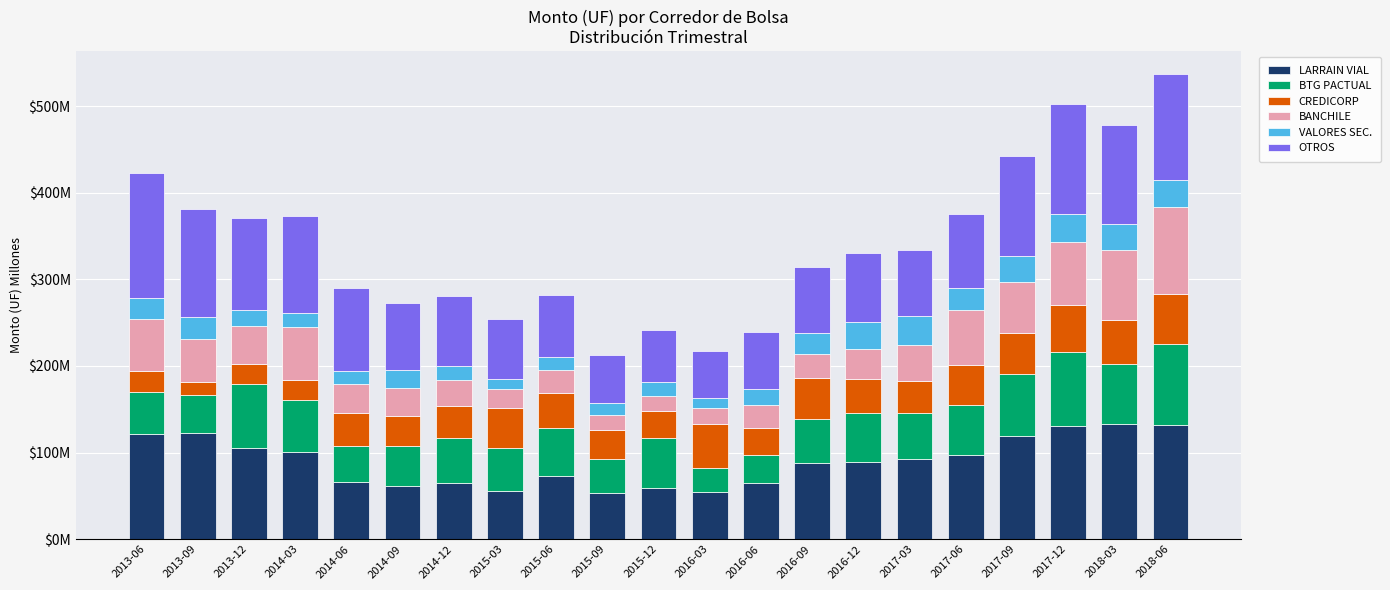

What are all the series names shown in the legend?

LARRAIN VIAL, BTG PACTUAL, CREDICORP, BANCHILE, VALORES SEC., OTROS